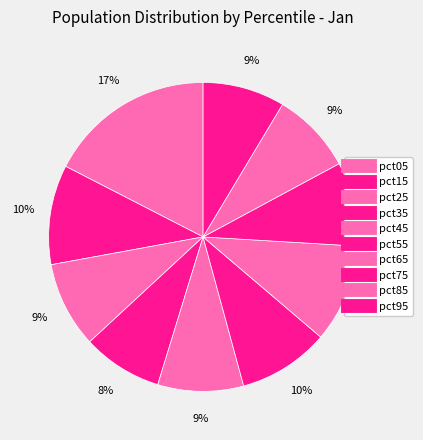

Is there any slice that represents more than half of the pie?

No